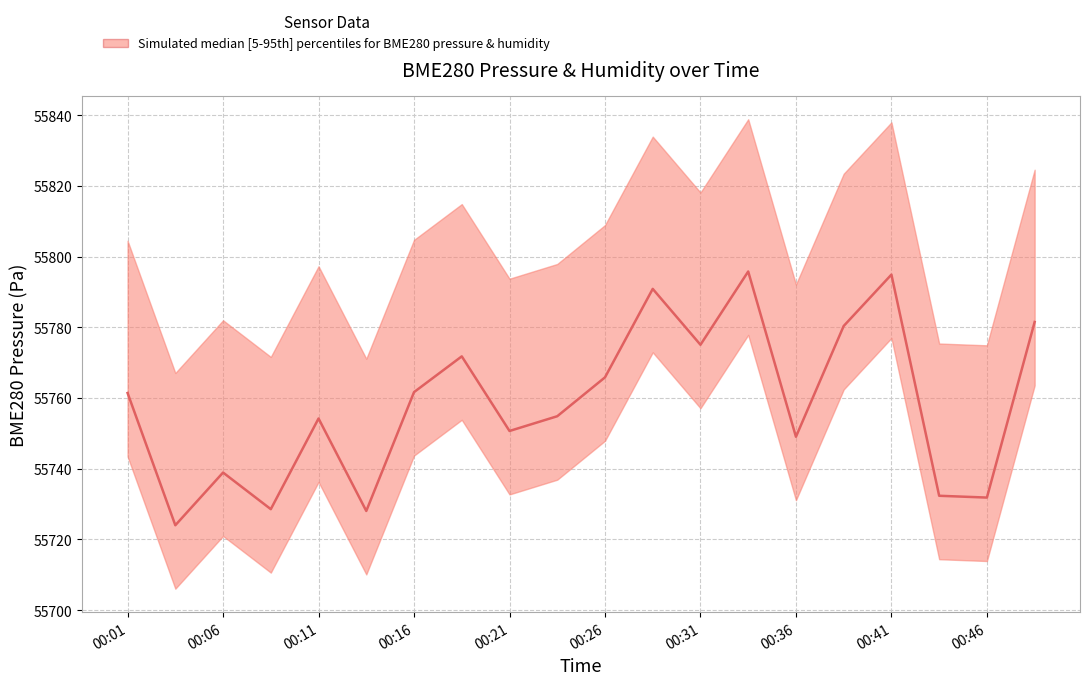

What is the greatest value displayed?

55795.8